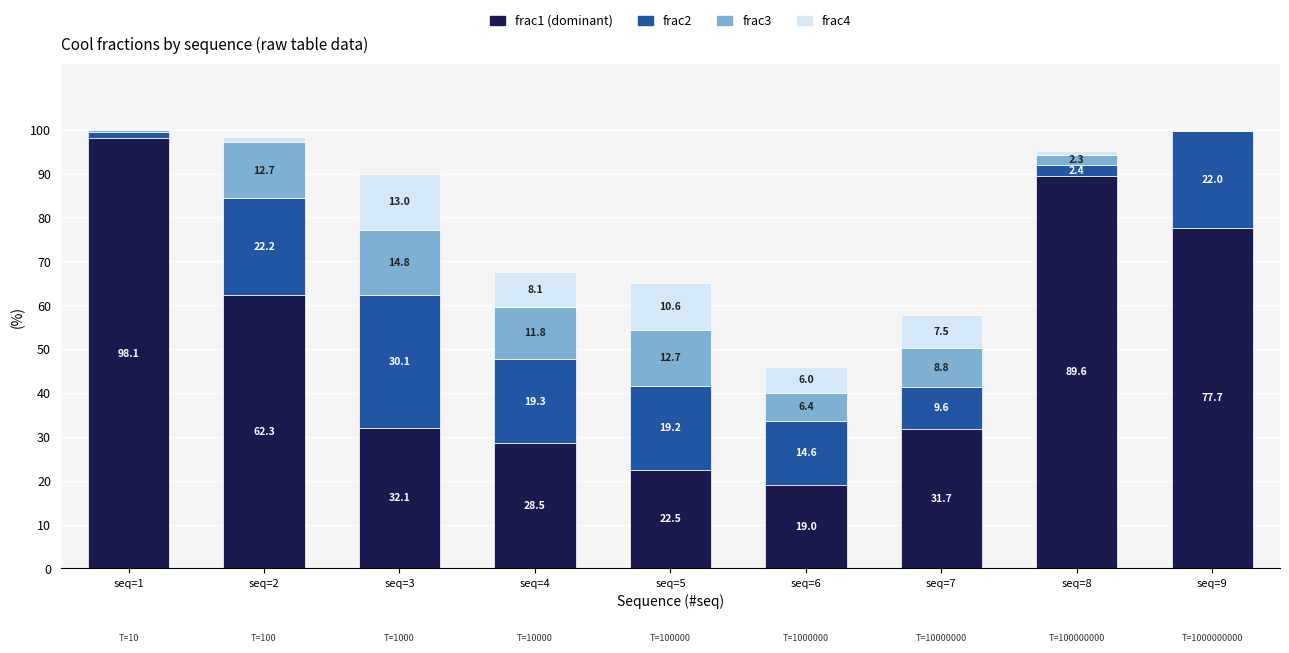

What are all the series names shown in the legend?

frac1 (dominant), frac2, frac3, frac4